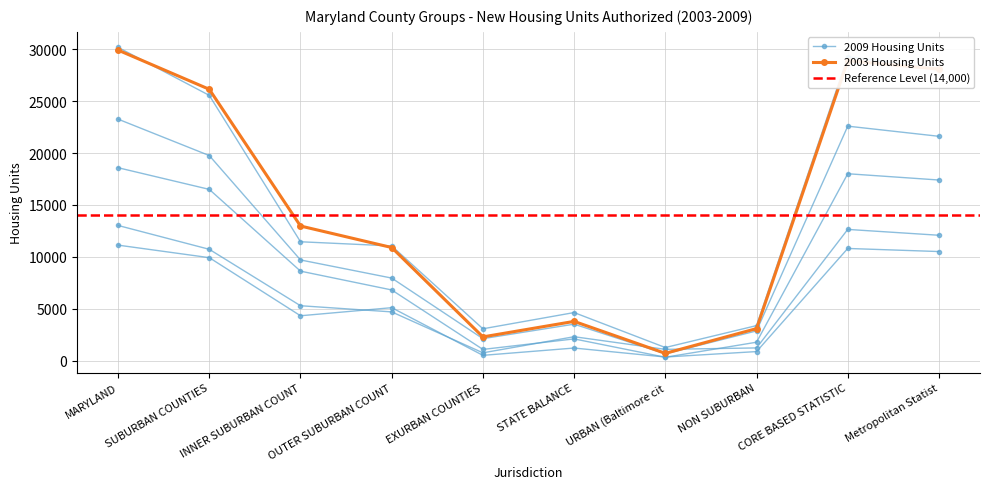

List the labels in order of 2005 value, largest first.

MARYLAND, CORE BASED STATISTIC, Metropolitan Statist, SUBURBAN COUNTIES, INNER SUBURBAN COUNT, OUTER SUBURBAN COUNT, STATE BALANCE, NON SUBURBAN, EXURBAN COUNTIES, URBAN (Baltimore cit